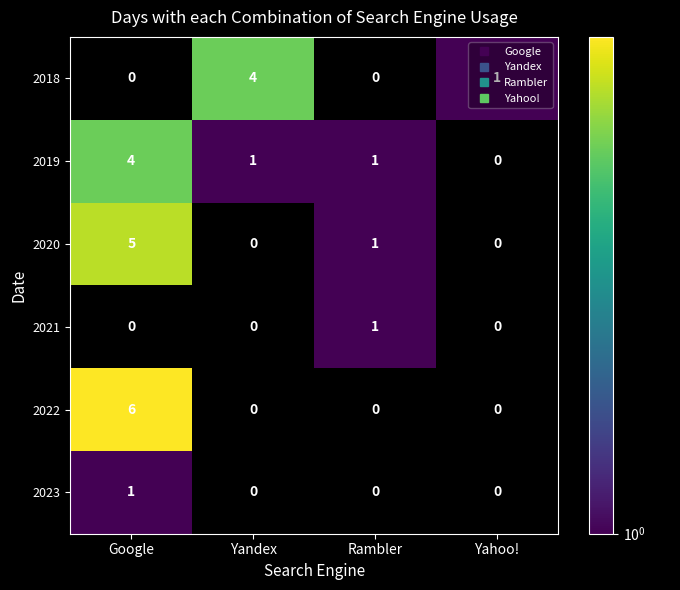

Is it true that 2023 equals 1.0 at Google?

True